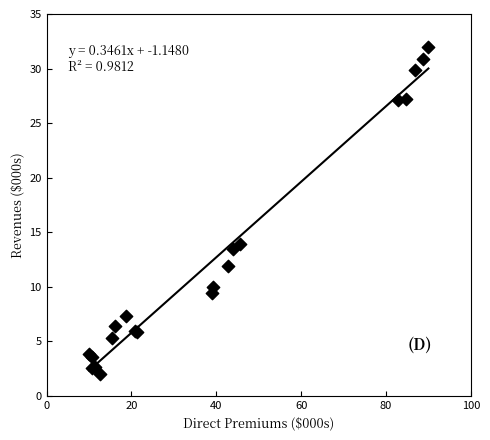

What Y value in the scatter plot is closest to 17?

13.9